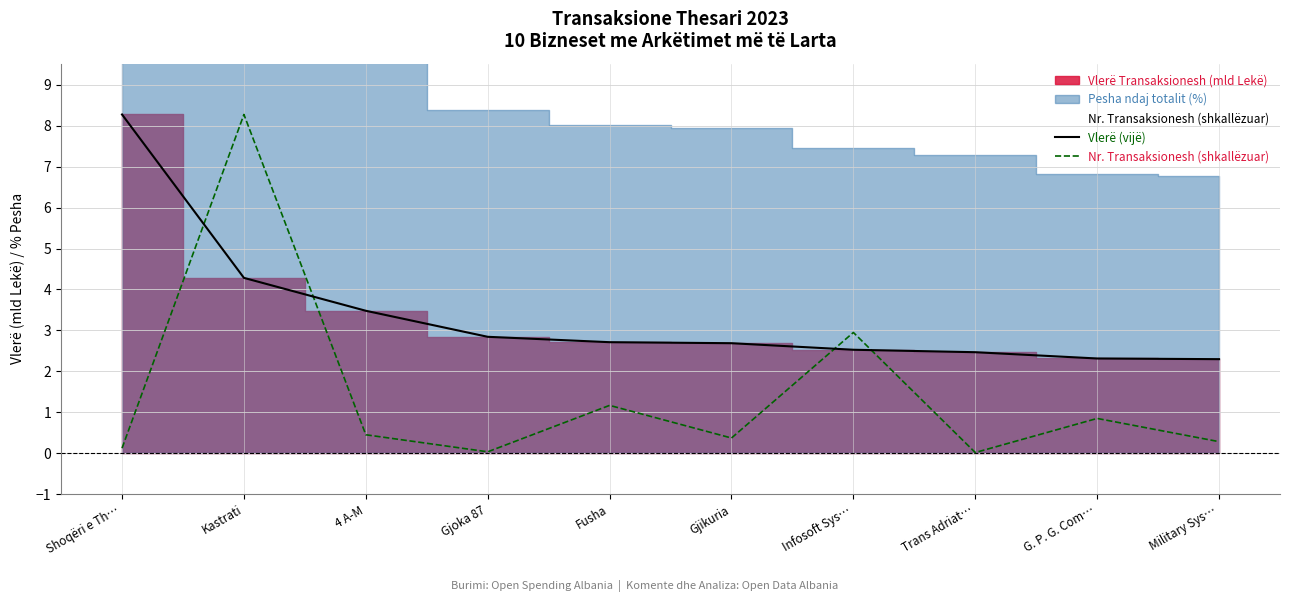

At how many categories does at least one series exceed 3?

3